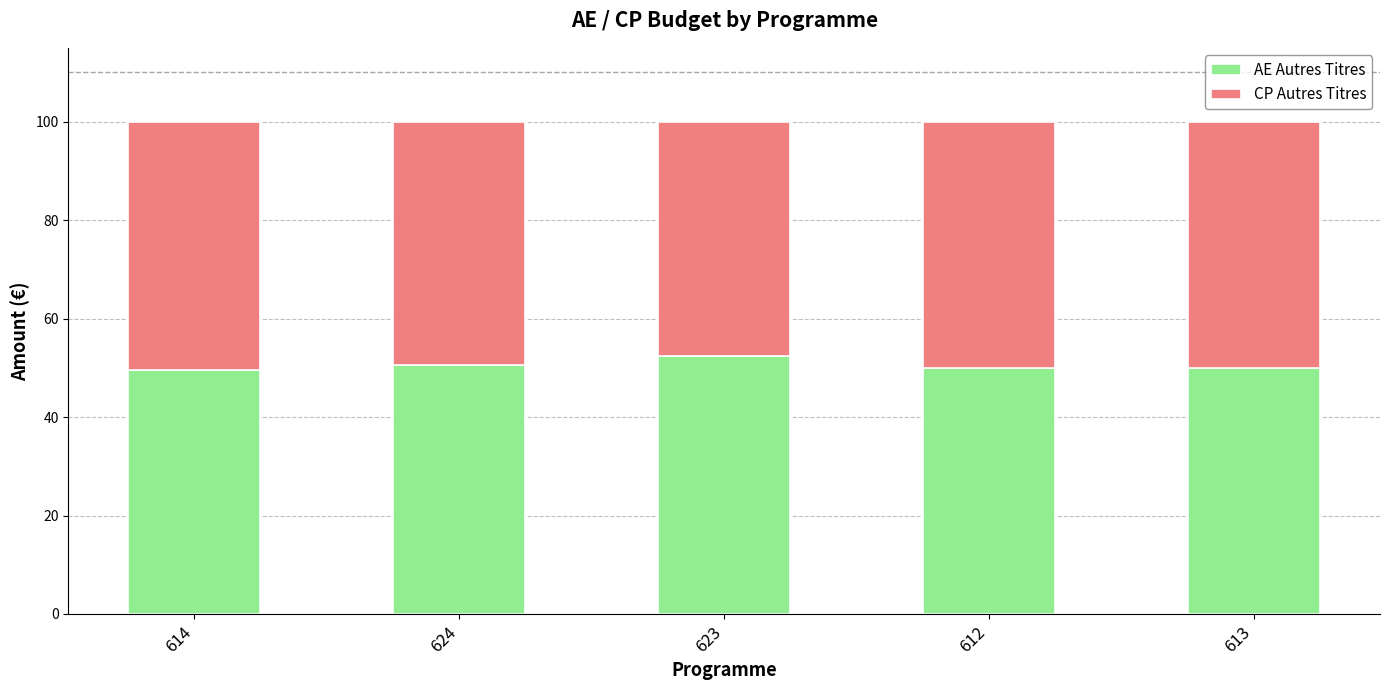

What are all the series names shown in the legend?

AE Autres Titres, CP Autres Titres